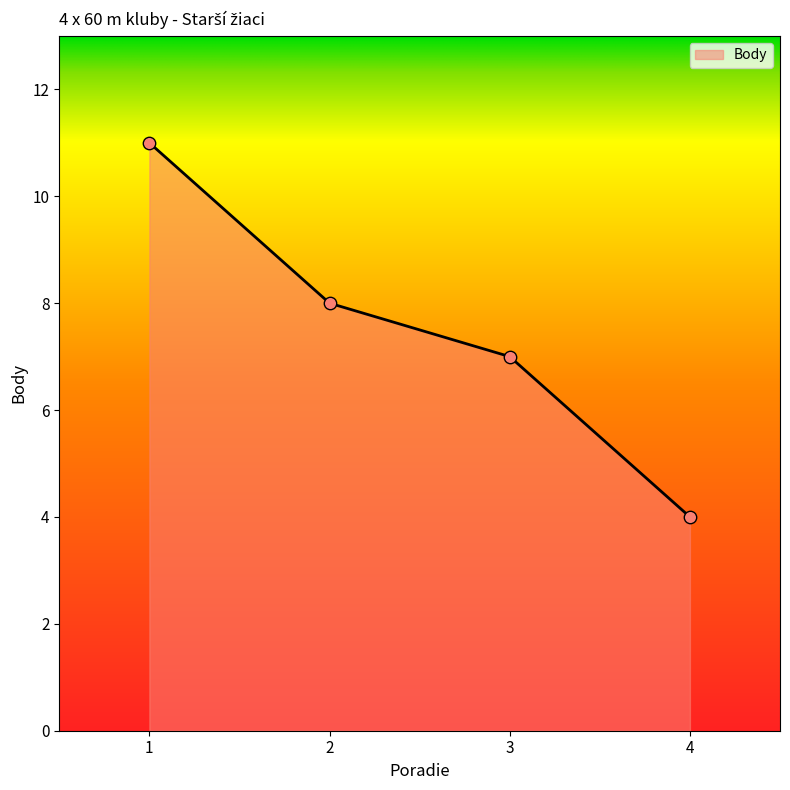

What is the change in value from 3 to 4?

-3